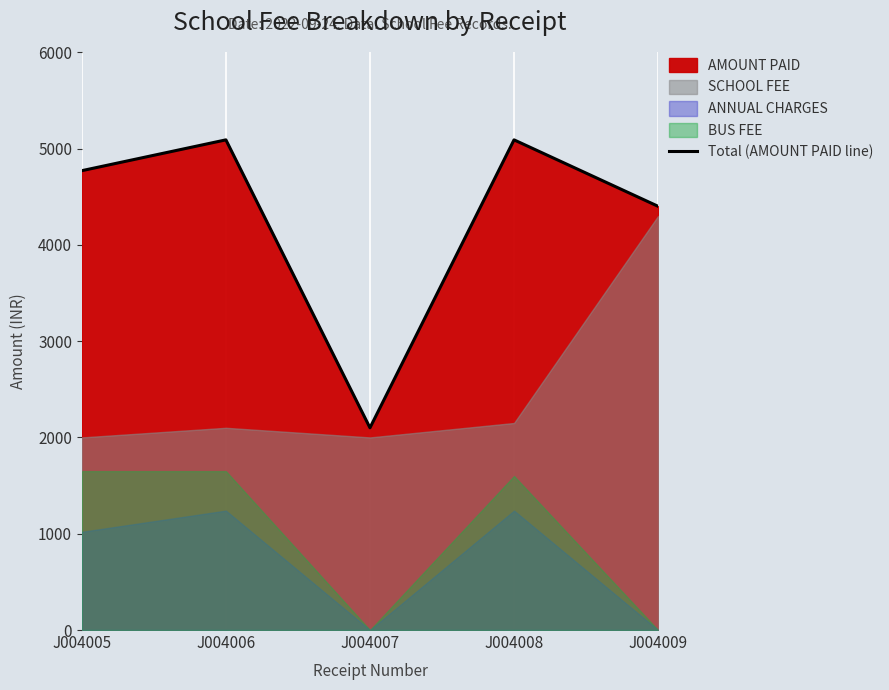

At which label does the data first exceed 4770?

J004006